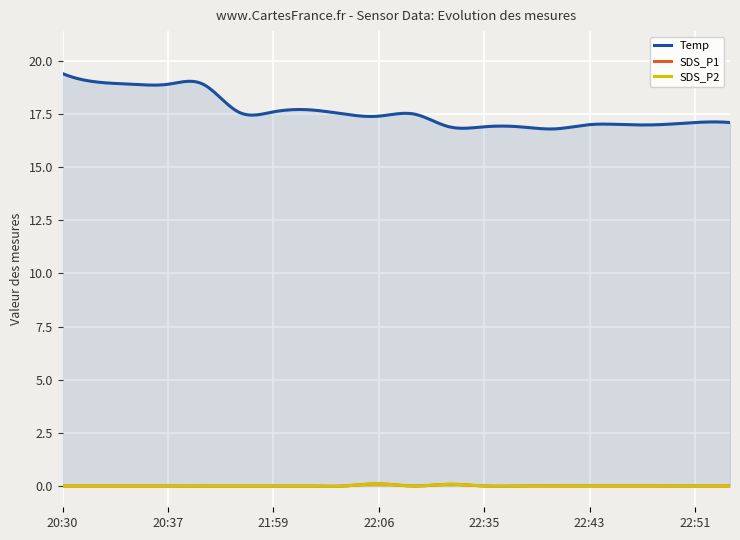

At which label is SDS_P2 closest to 0?

20:30